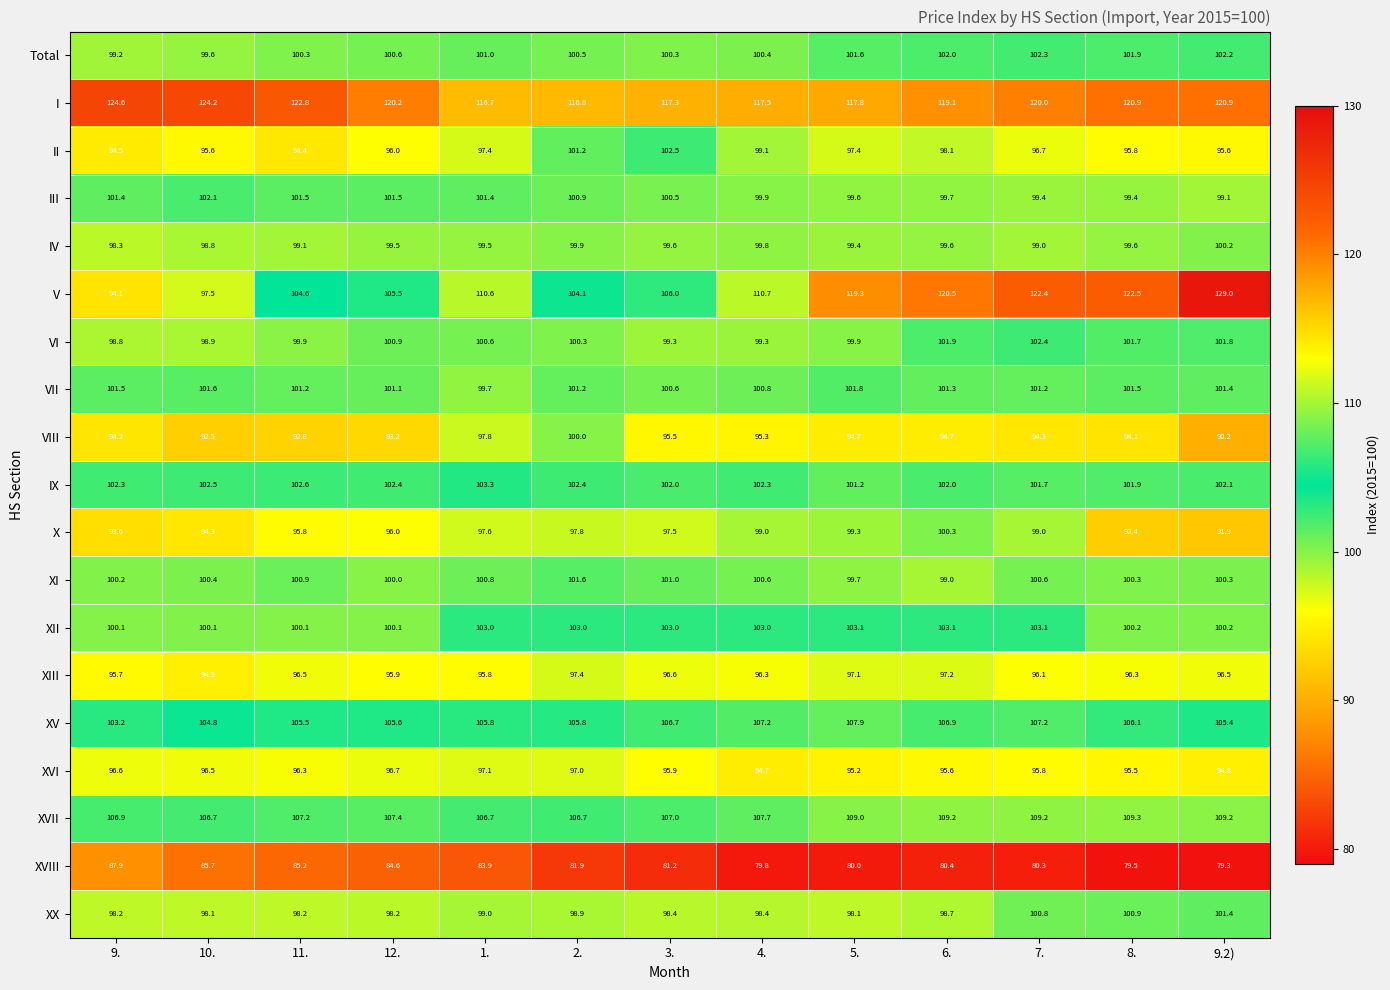

Is it true that XIII equals 63.6 at 8.?

False